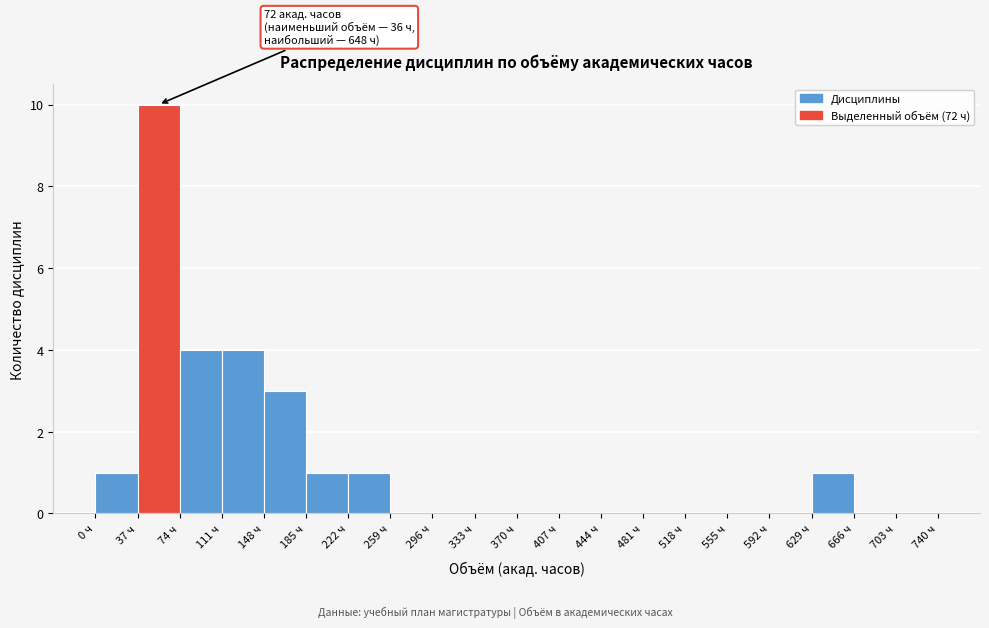

Over which range of the x-axis is the bar tallest?

37 to 74